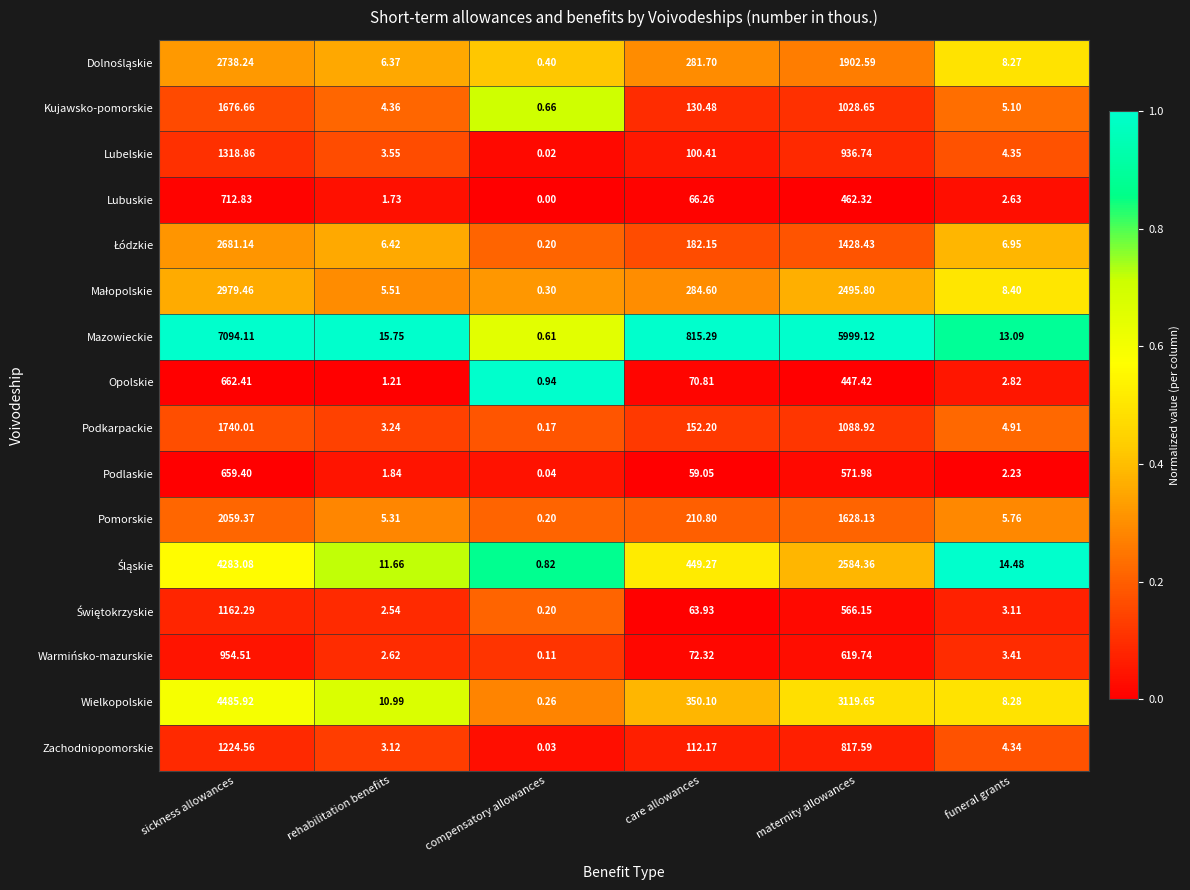

Which series has the largest total across all categories?

Mazowieckie